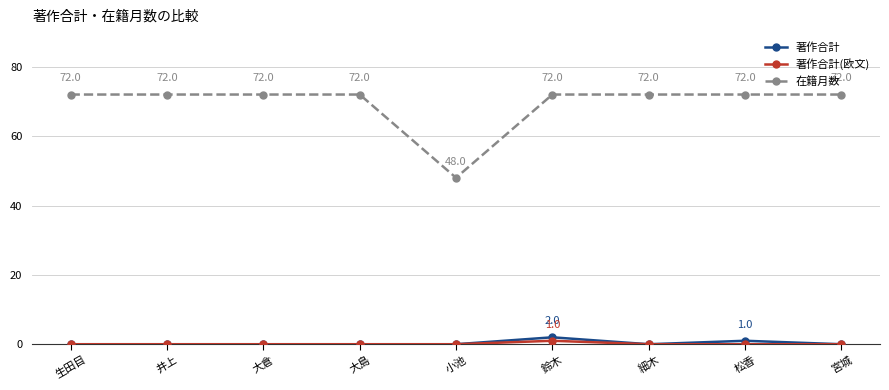

True or false: 著作合計(欧文) and 在籍月数 intersect in this chart.

False